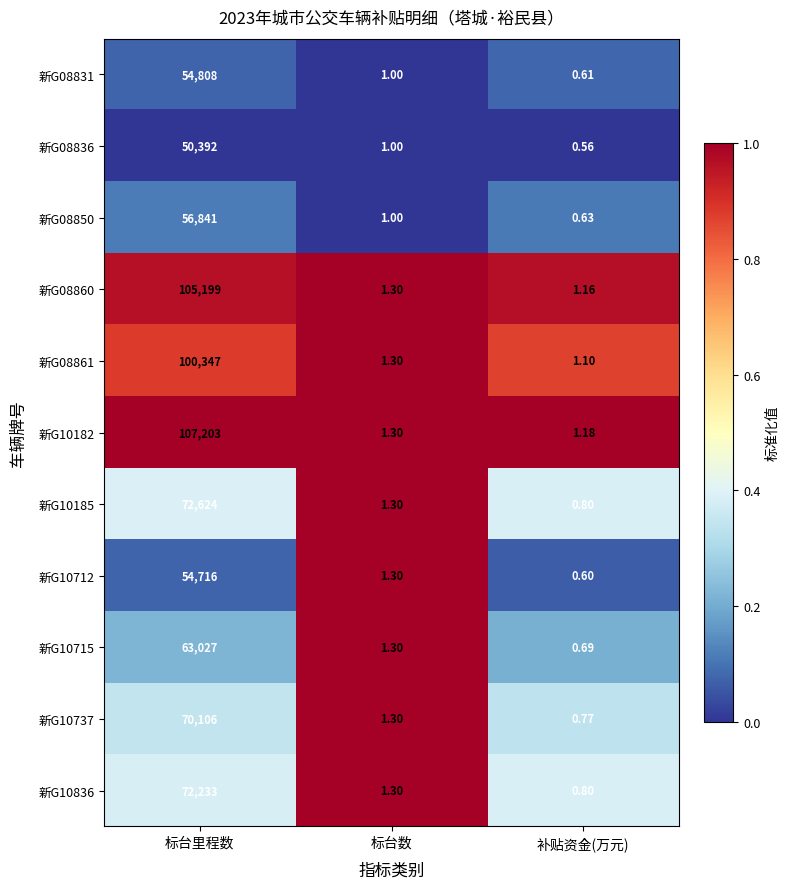

Where is 新G10185 nearest to the value 36312?

标台数